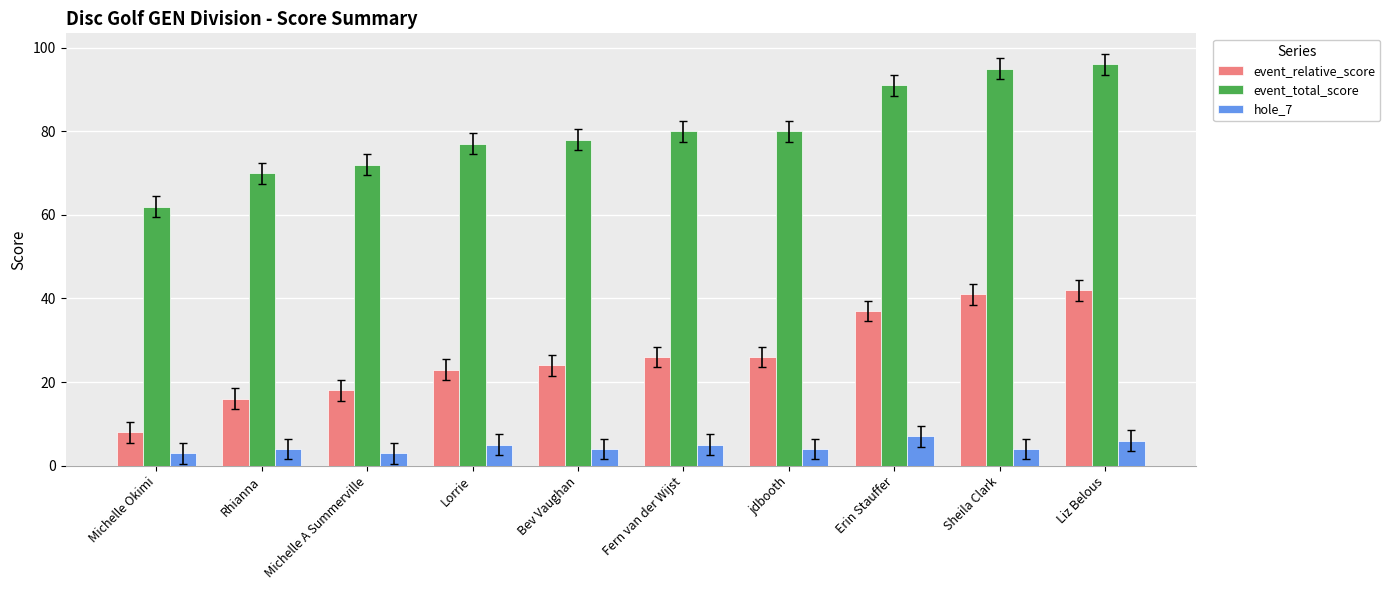

What is the spread (max minus min) of values at Fern van der Wijst?

75